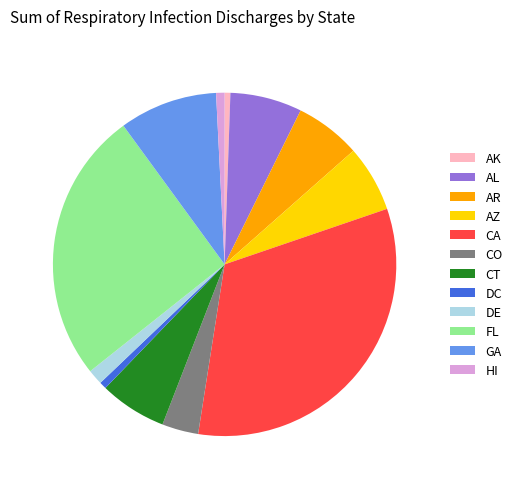

Which category has the biggest portion of the pie?

CA